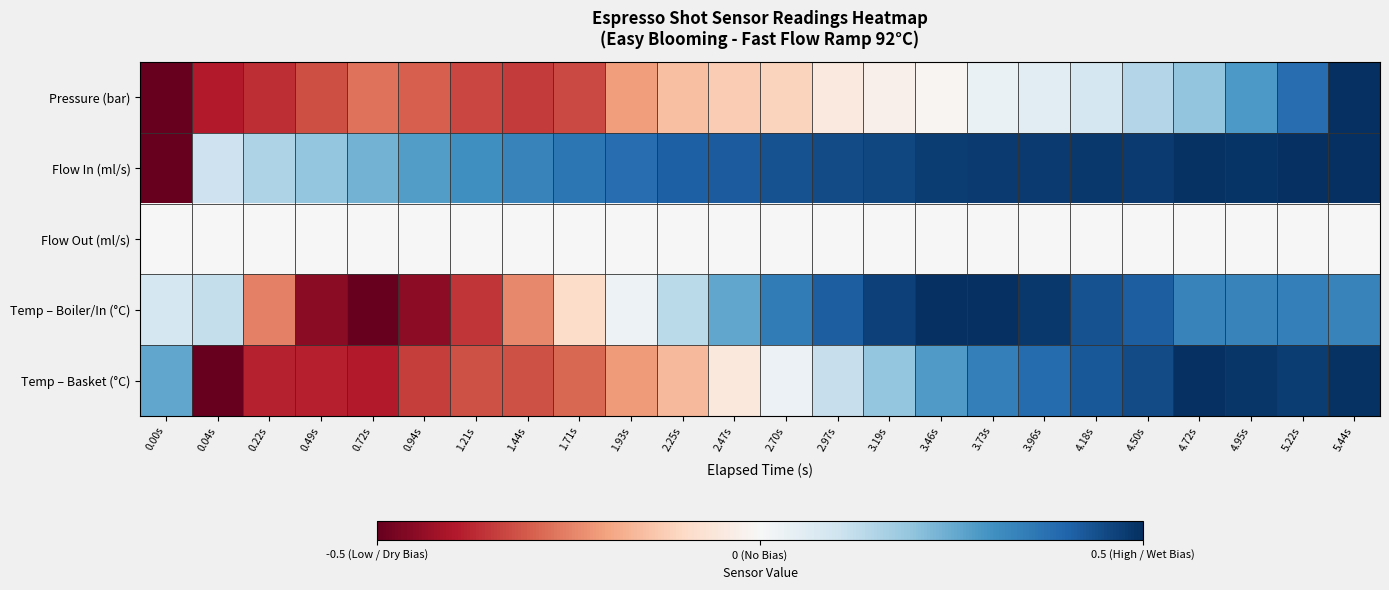

Reading right to left, list all the values displayed in this chart.

Pressure (bar): 5.44s=0.5	5.22s=0.4	4.95s=0.3	4.72s=0.2	4.50s=0.1	4.18s=0.1	3.96s=0.1	3.73s=0.0	3.46s=-0.0	3.19s=-0.0	2.97s=-0.0	2.70s=-0.1	2.47s=-0.1	2.25s=-0.2	1.93s=-0.2	1.71s=-0.3	1.44s=-0.4	1.21s=-0.3	0.94s=-0.3	0.72s=-0.3	0.49s=-0.3	0.22s=-0.4	0.04s=-0.4	0.00s=-0.5
Flow In (ml/s): 5.44s=0.5	5.22s=0.5	4.95s=0.5	4.72s=0.5	4.50s=0.5	4.18s=0.5	3.96s=0.5	3.73s=0.5	3.46s=0.5	3.19s=0.5	2.97s=0.4	2.70s=0.4	2.47s=0.4	2.25s=0.4	1.93s=0.4	1.71s=0.4	1.44s=0.3	1.21s=0.3	0.94s=0.3	0.72s=0.2	0.49s=0.2	0.22s=0.2	0.04s=0.1	0.00s=-0.5
Flow Out (ml/s): 5.44s=0.0	5.22s=0.0	4.95s=0.0	4.72s=0.0	4.50s=0.0	4.18s=0.0	3.96s=0.0	3.73s=0.0	3.46s=0.0	3.19s=0.0	2.97s=0.0	2.70s=0.0	2.47s=0.0	2.25s=0.0	1.93s=0.0	1.71s=0.0	1.44s=0.0	1.21s=0.0	0.94s=0.0	0.72s=0.0	0.49s=0.0	0.22s=0.0	0.04s=0.0	0.00s=0.0
Temp – Boiler/In (°C): 5.44s=0.3	5.22s=0.3	4.95s=0.3	4.72s=0.3	4.50s=0.4	4.18s=0.4	3.96s=0.5	3.73s=0.5	3.46s=0.5	3.19s=0.5	2.97s=0.4	2.70s=0.3	2.47s=0.3	2.25s=0.1	1.93s=0.0	1.71s=-0.1	1.44s=-0.2	1.21s=-0.4	0.94s=-0.4	0.72s=-0.5	0.49s=-0.5	0.22s=-0.3	0.04s=0.1	0.00s=0.1
Temp – Basket (°C): 5.44s=0.5	5.22s=0.5	4.95s=0.5	4.72s=0.5	4.50s=0.4	4.18s=0.4	3.96s=0.4	3.73s=0.3	3.46s=0.3	3.19s=0.2	2.97s=0.1	2.70s=0.0	2.47s=-0.1	2.25s=-0.2	1.93s=-0.2	1.71s=-0.3	1.44s=-0.3	1.21s=-0.3	0.94s=-0.3	0.72s=-0.4	0.49s=-0.4	0.22s=-0.4	0.04s=-0.5	0.00s=0.3